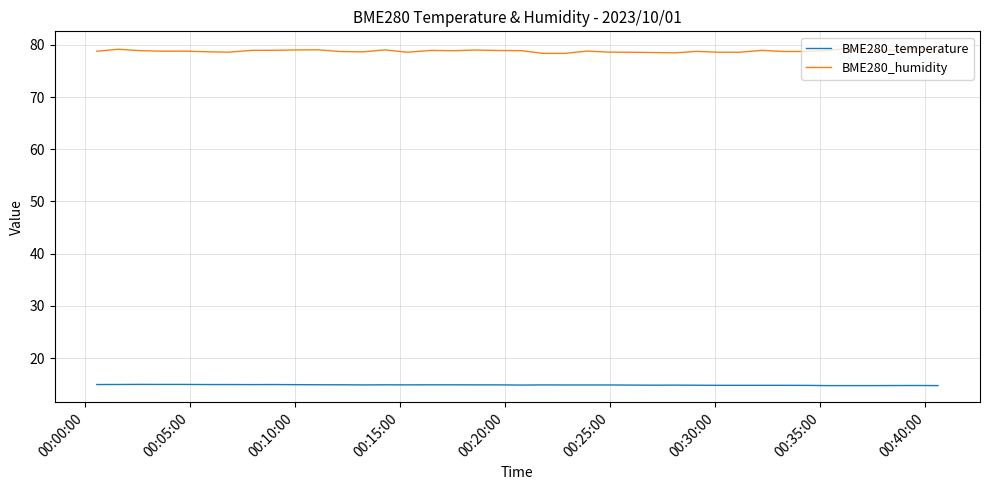

How many categories are shown in the chart?

39